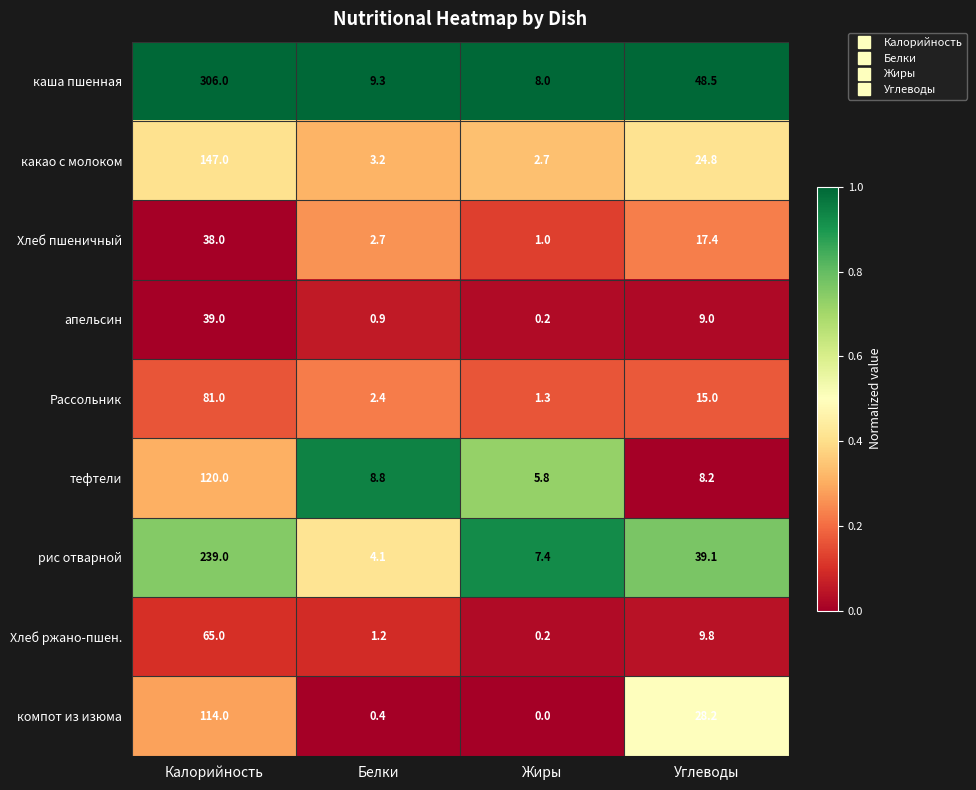

True or false: какао с молоком has a value of 24.8 at Углеводы.

True